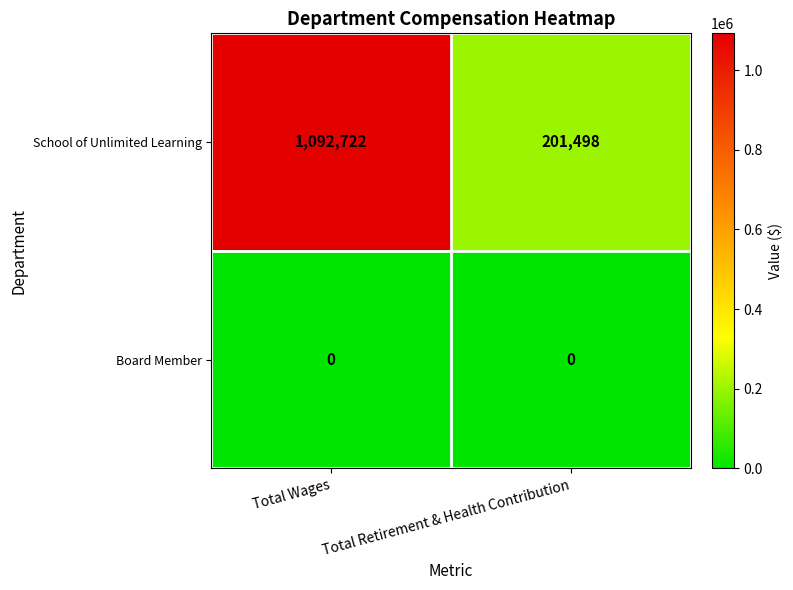

List the series in order of their overall mean, lowest first.

Board Member, School of Unlimited Learning